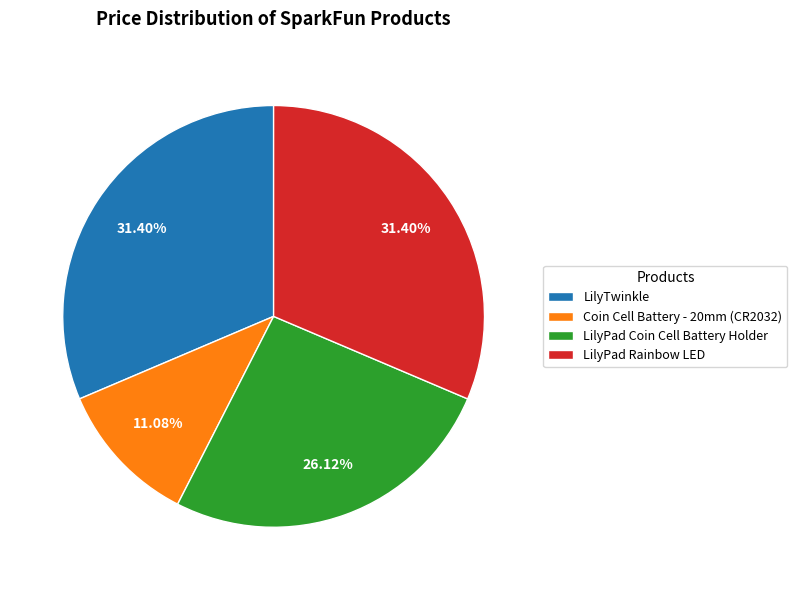

What portion of the pie excludes LilyTwinkle?

68.6%